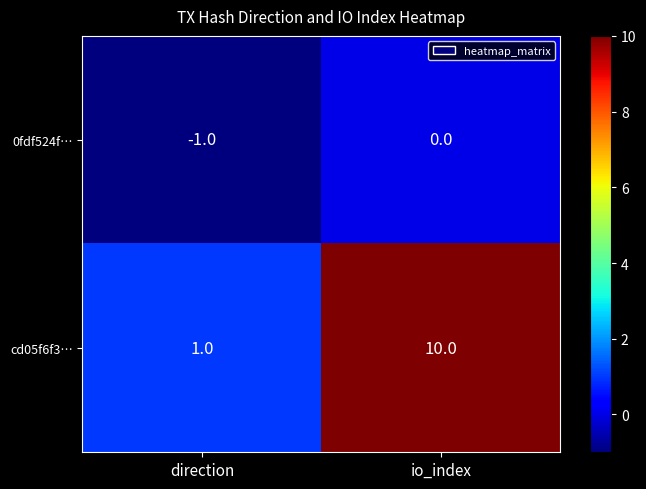

Which series changed the most between direction and io_index?

cd05f6f3…